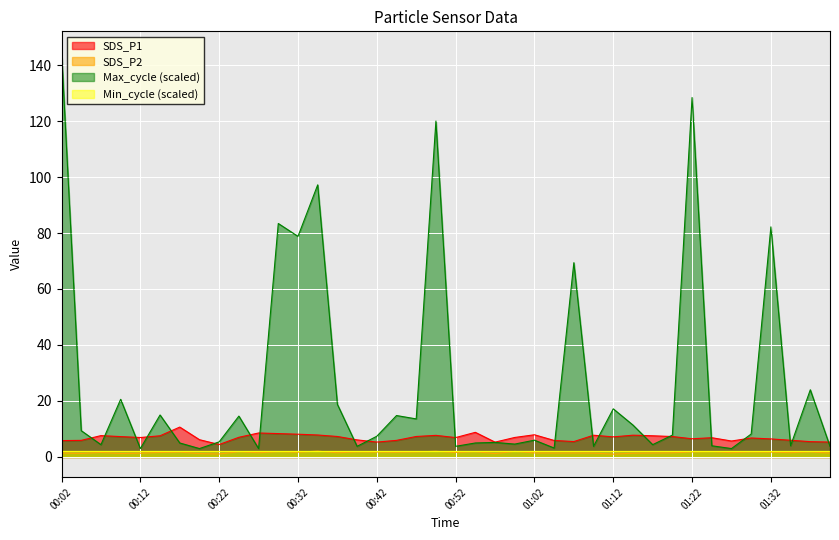

What position from the right is 00:27?

30